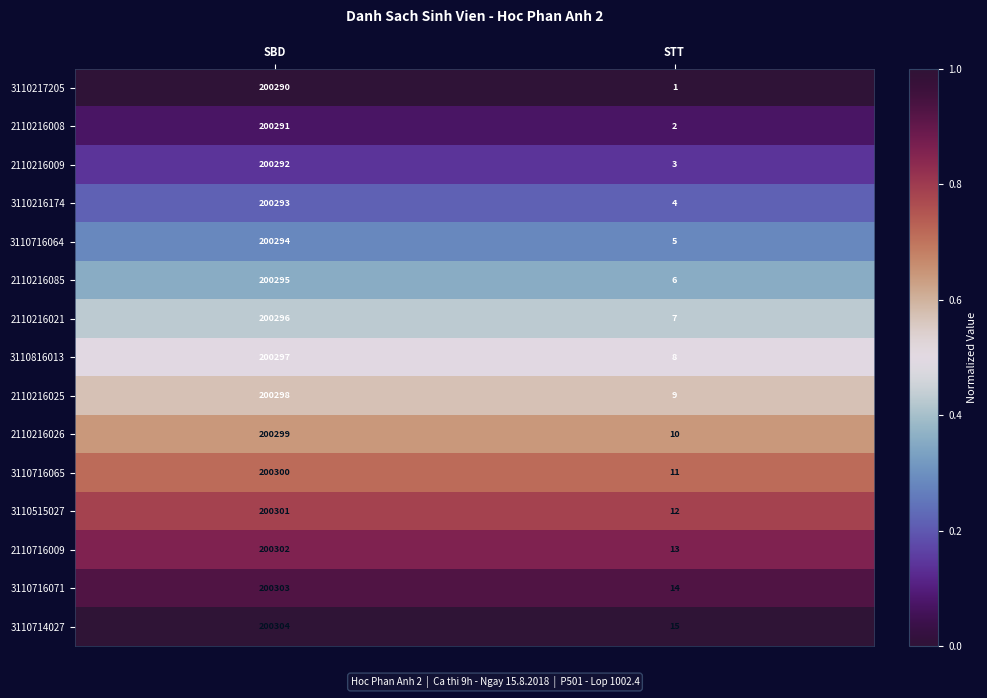

The value of 2110216008 at STT is 2. True or false?

True